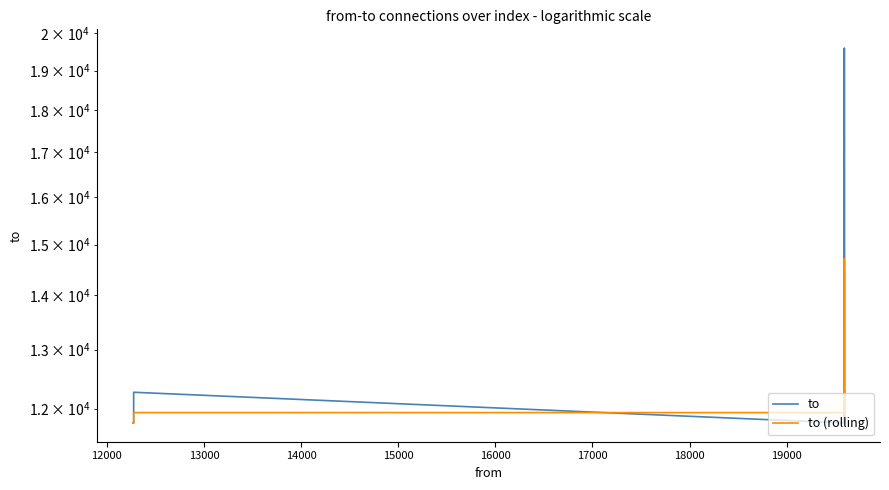

What is the difference between the maximum and second lowest values in the to (rolling) series?

2946.0